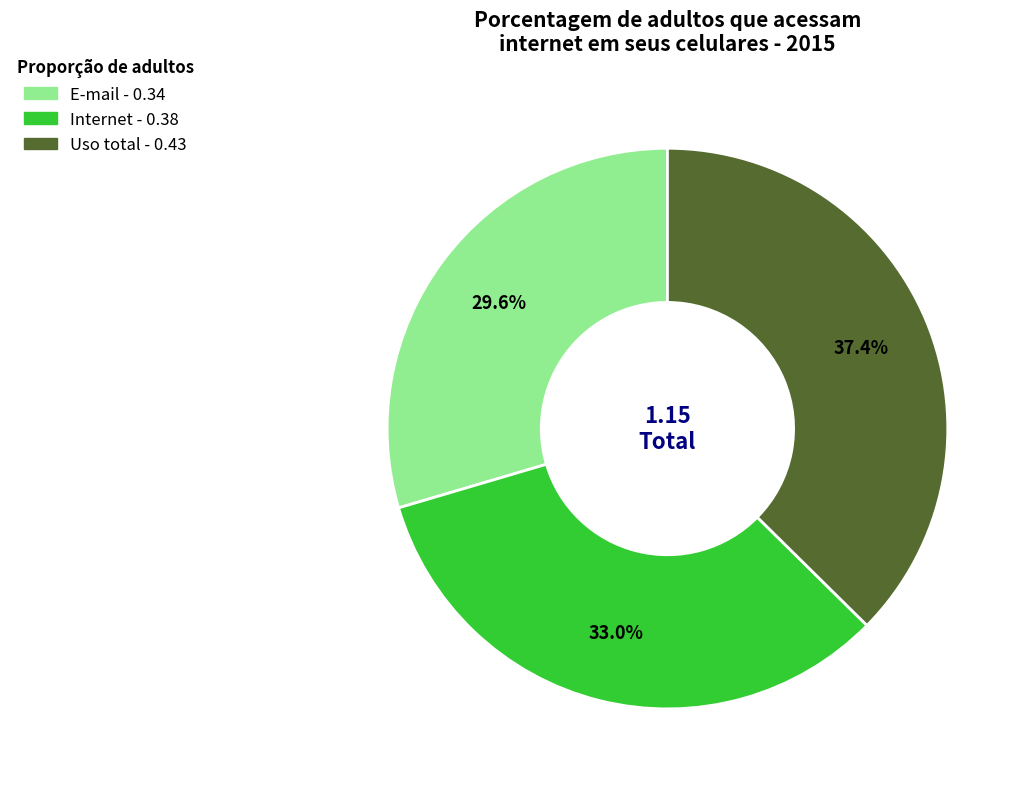

What is the total percentage of E-mail and Uso total?

67.0%